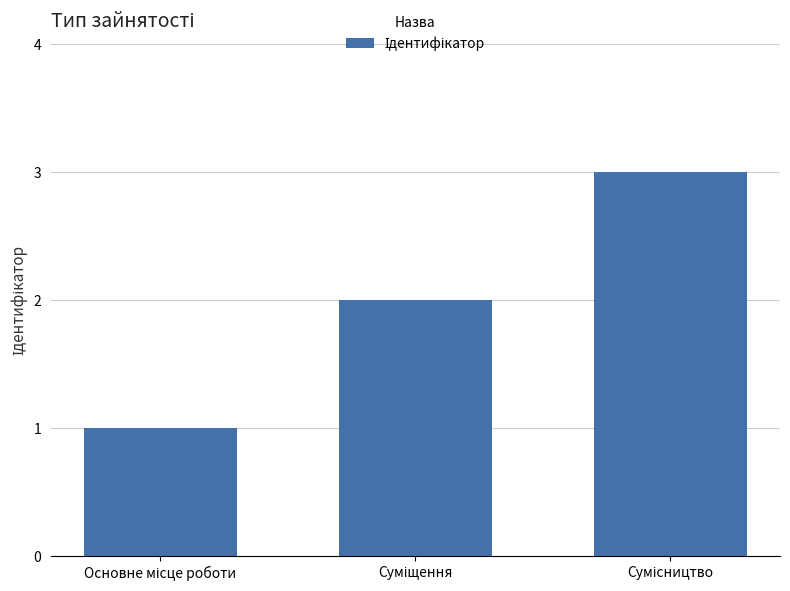

How many values are below 2?

1